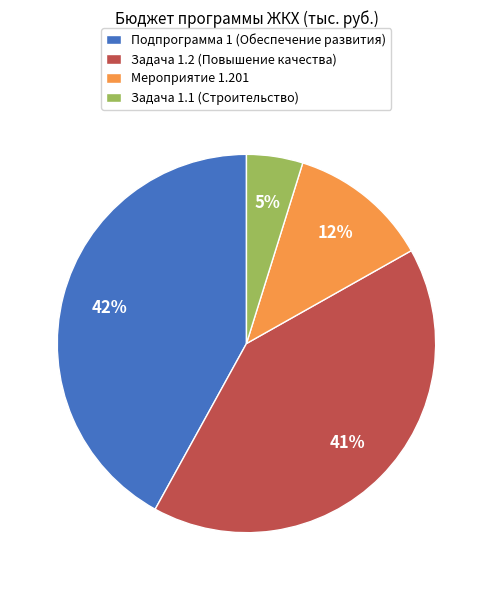

What is the smallest slice in the pie chart?

Задача 1.1 (Строительство)